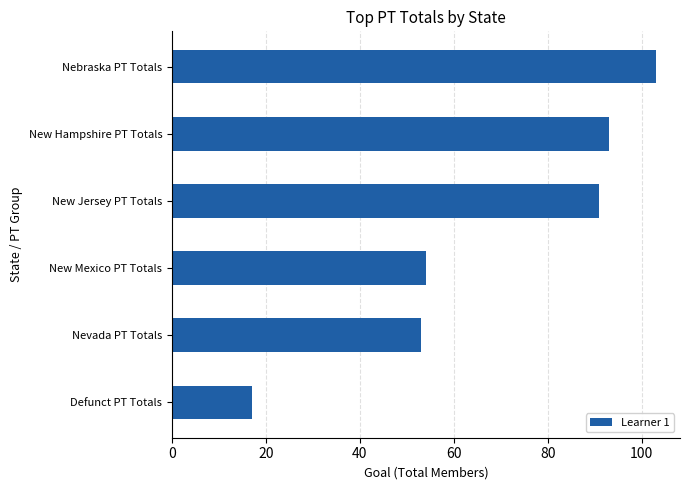

Reading top to bottom, list all the values displayed in this chart.

Nebraska PT Totals=103	New Hampshire PT Totals=93	New Jersey PT Totals=91	New Mexico PT Totals=54	Nevada PT Totals=53	Defunct PT Totals=17